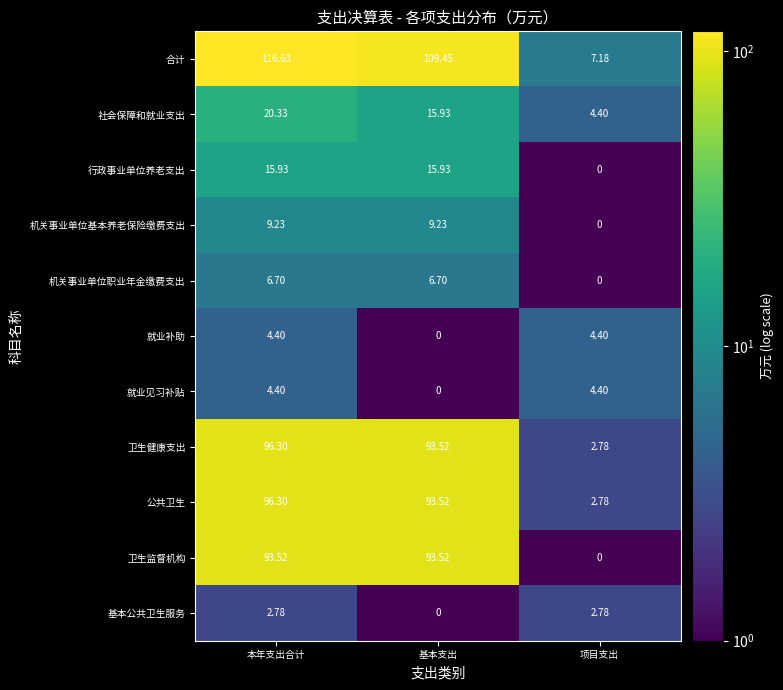

Which series has the largest range (max minus min)?

合计